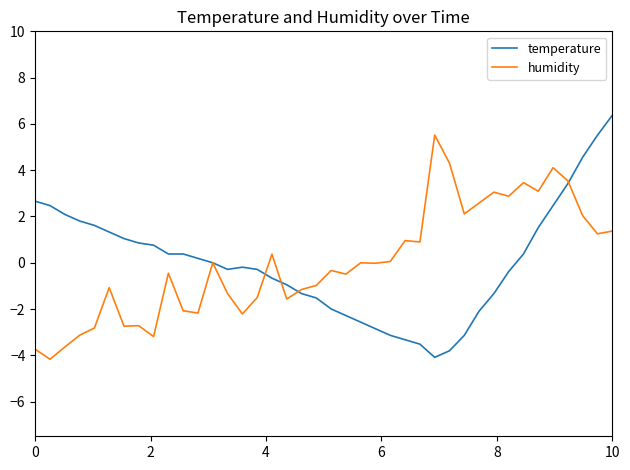

Which series has the largest range (max minus min)?

temperature